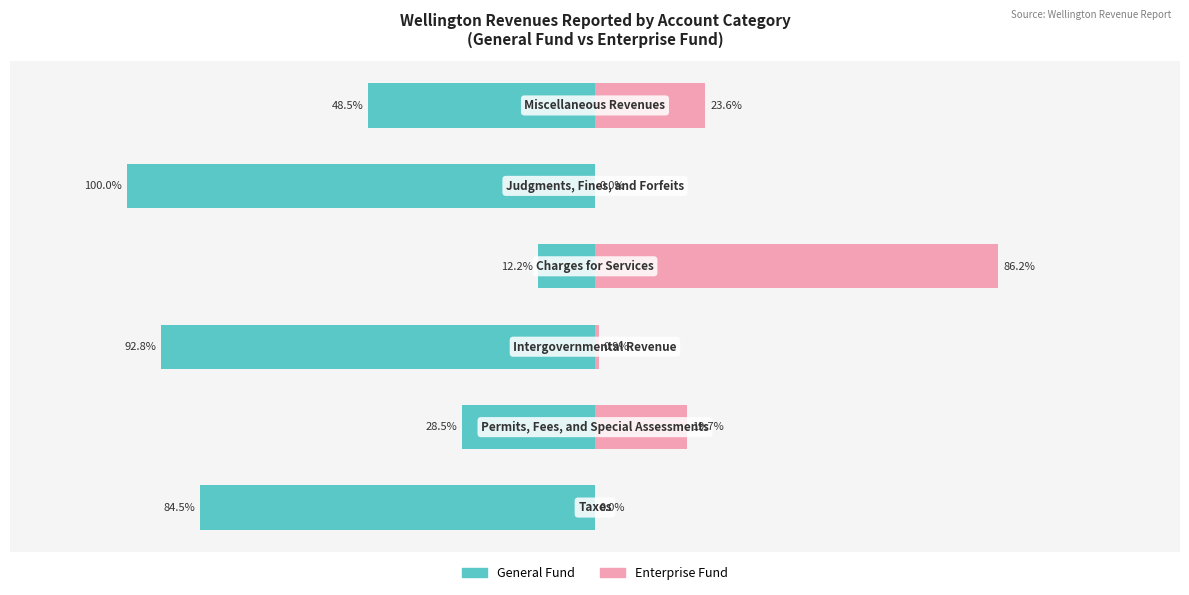

Reading right to left, what are all the values shown in this chart?

General Fund: -0.5	-1.0	-0.1	-0.9	-0.3	-0.8
Enterprise Fund: 0.2	0.0	0.9	0.0	0.2	0.0